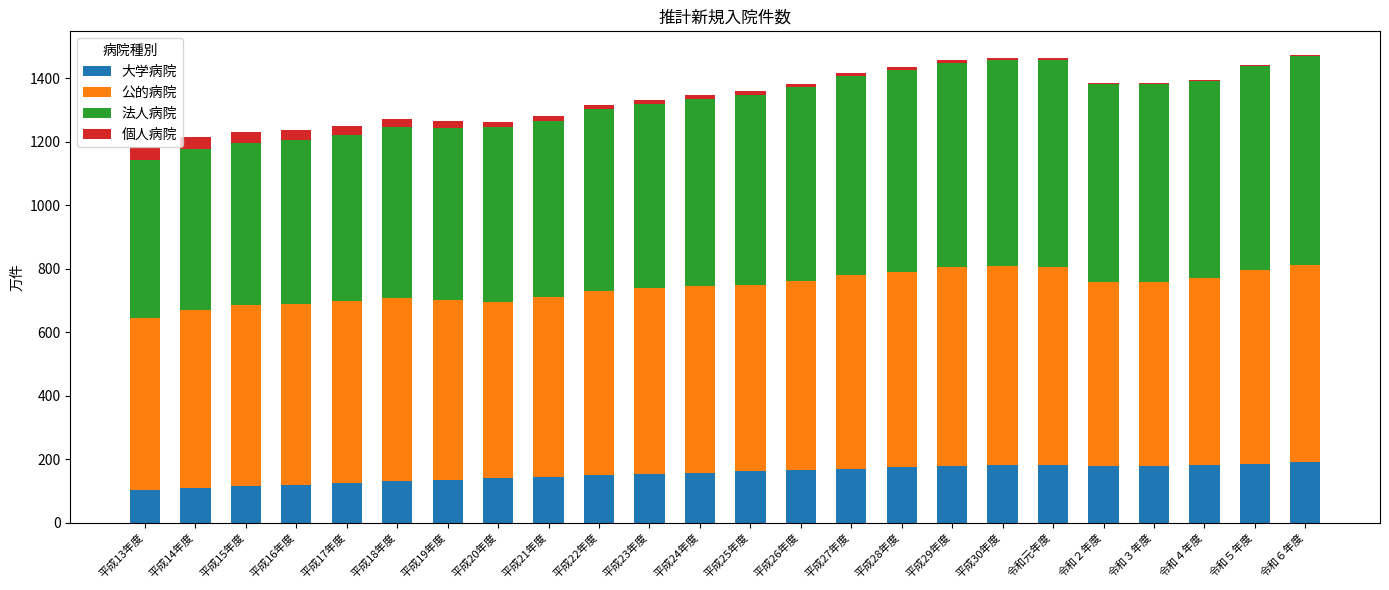

What is the sum of the 大学病院 values at 平成15年度 and 平成14年度?

225.4